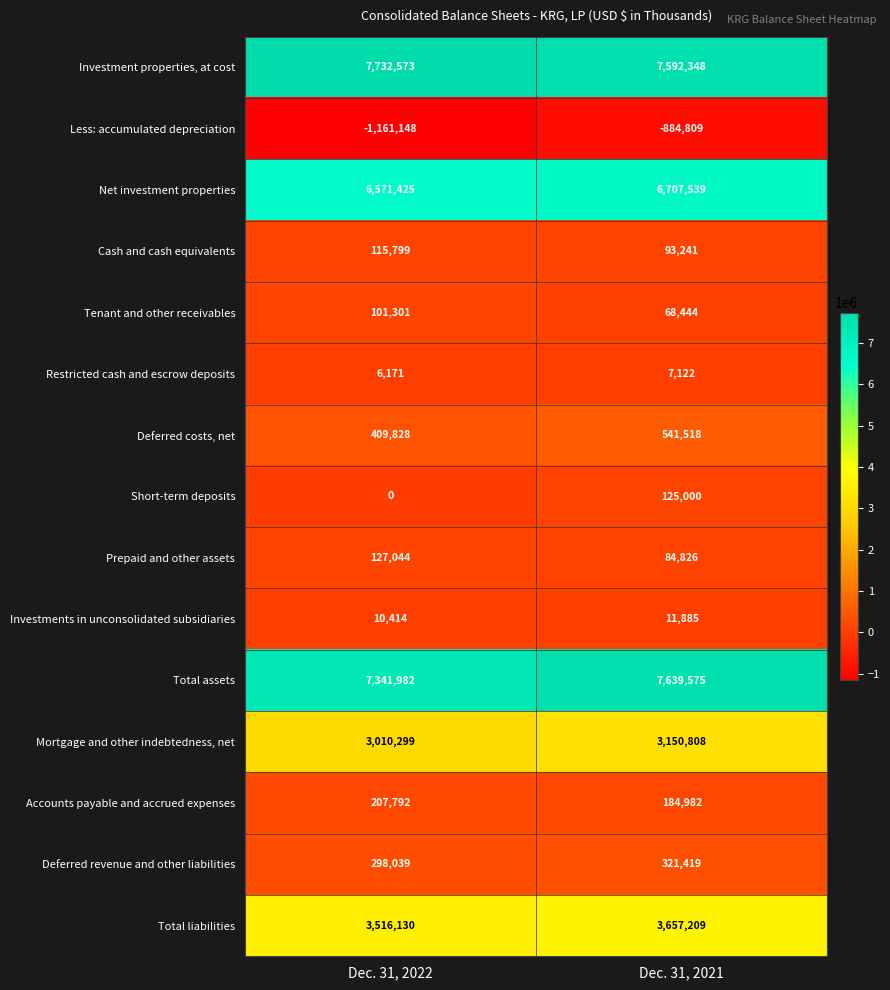

What is the approximate value of Deferred revenue and other liabilities at Dec. 31, 2022, to the nearest 100?

298000